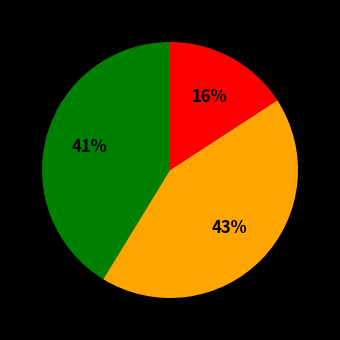

Does any single category account for the majority?

No